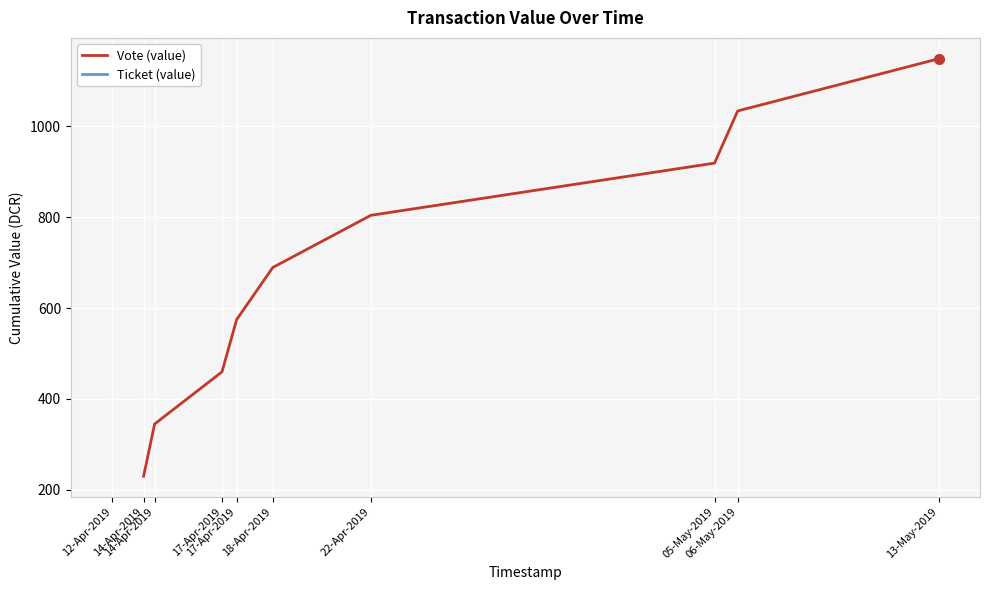

At which label does Vote (value) first exceed 689?

18-Apr-2019